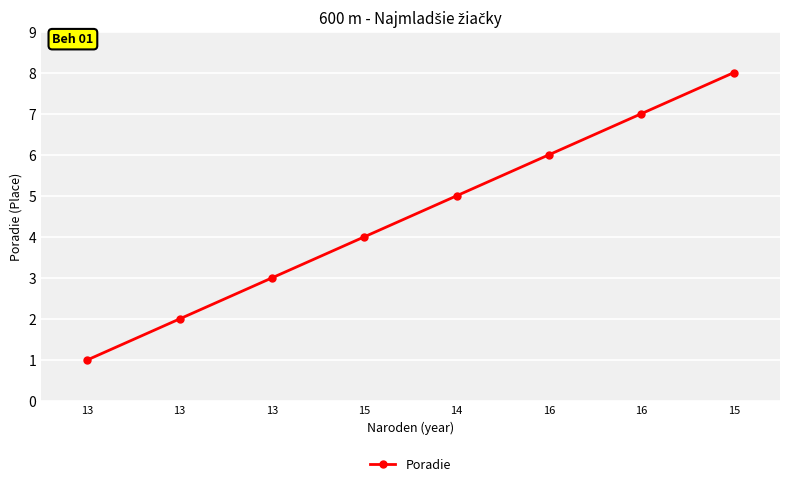

How many data points does each series have?

8